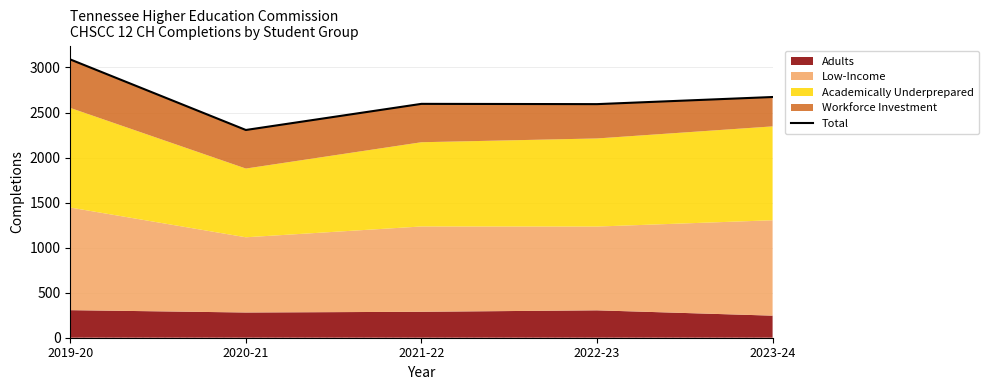

What is the label of the 3rd point from the right?

2021-22